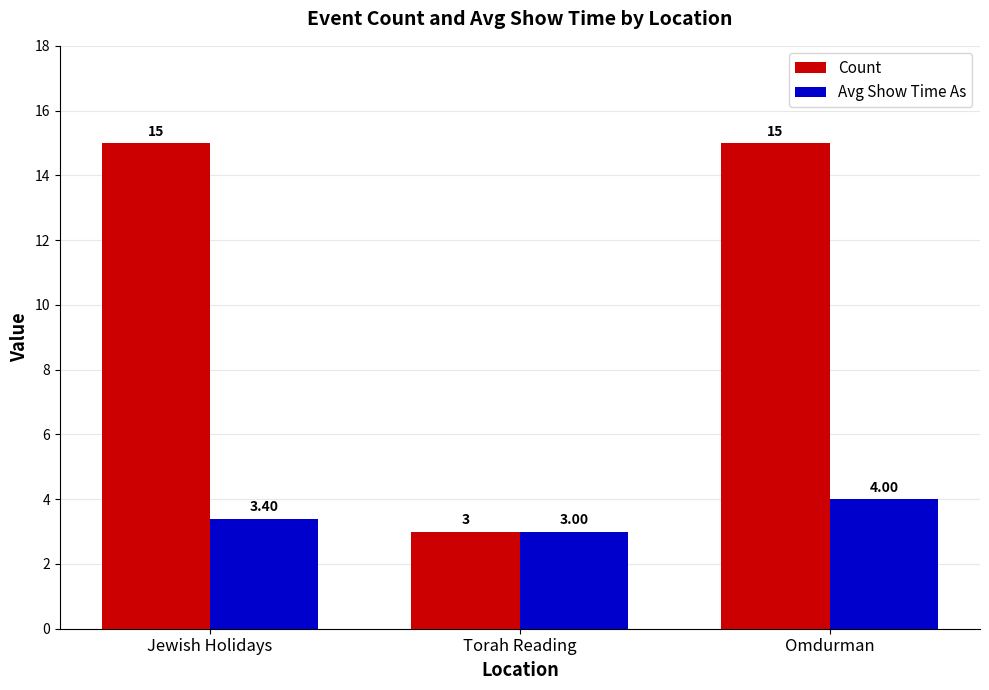

Reading left to right, what are all the values shown in this chart?

Count: Jewish Holidays=15.0	Torah Reading=3.0	Omdurman=15.0
Avg Show Time As: Jewish Holidays=3.4	Torah Reading=3.0	Omdurman=4.0